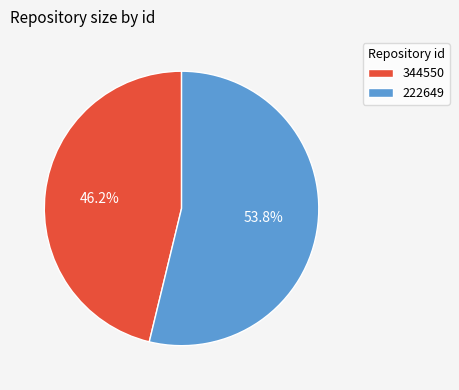

The 222649 slice represents 41% of the pie. True or false?

False